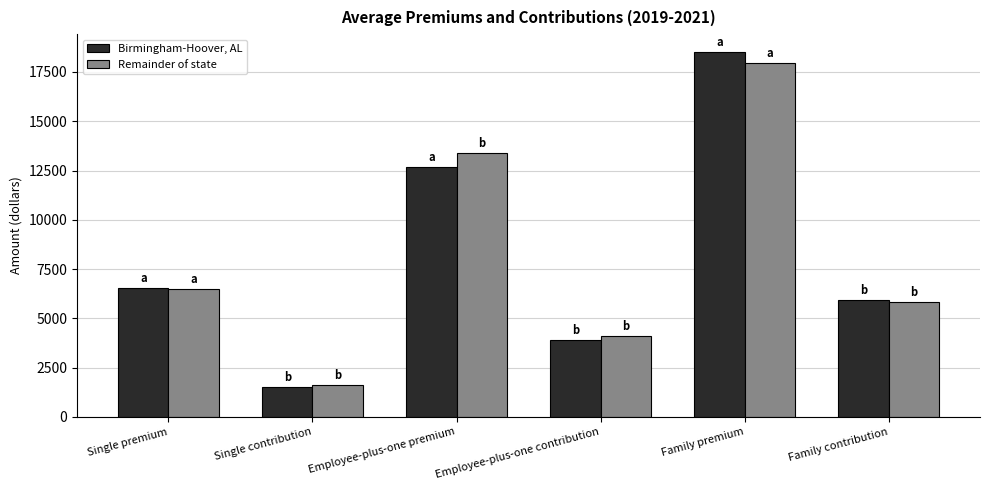

What is the greatest value displayed?

18492